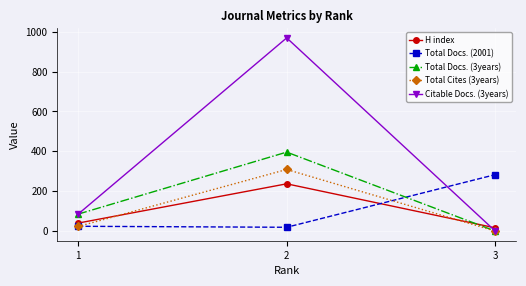

What is the sum of the Total Docs. (2001) values at 2 and 3?

302